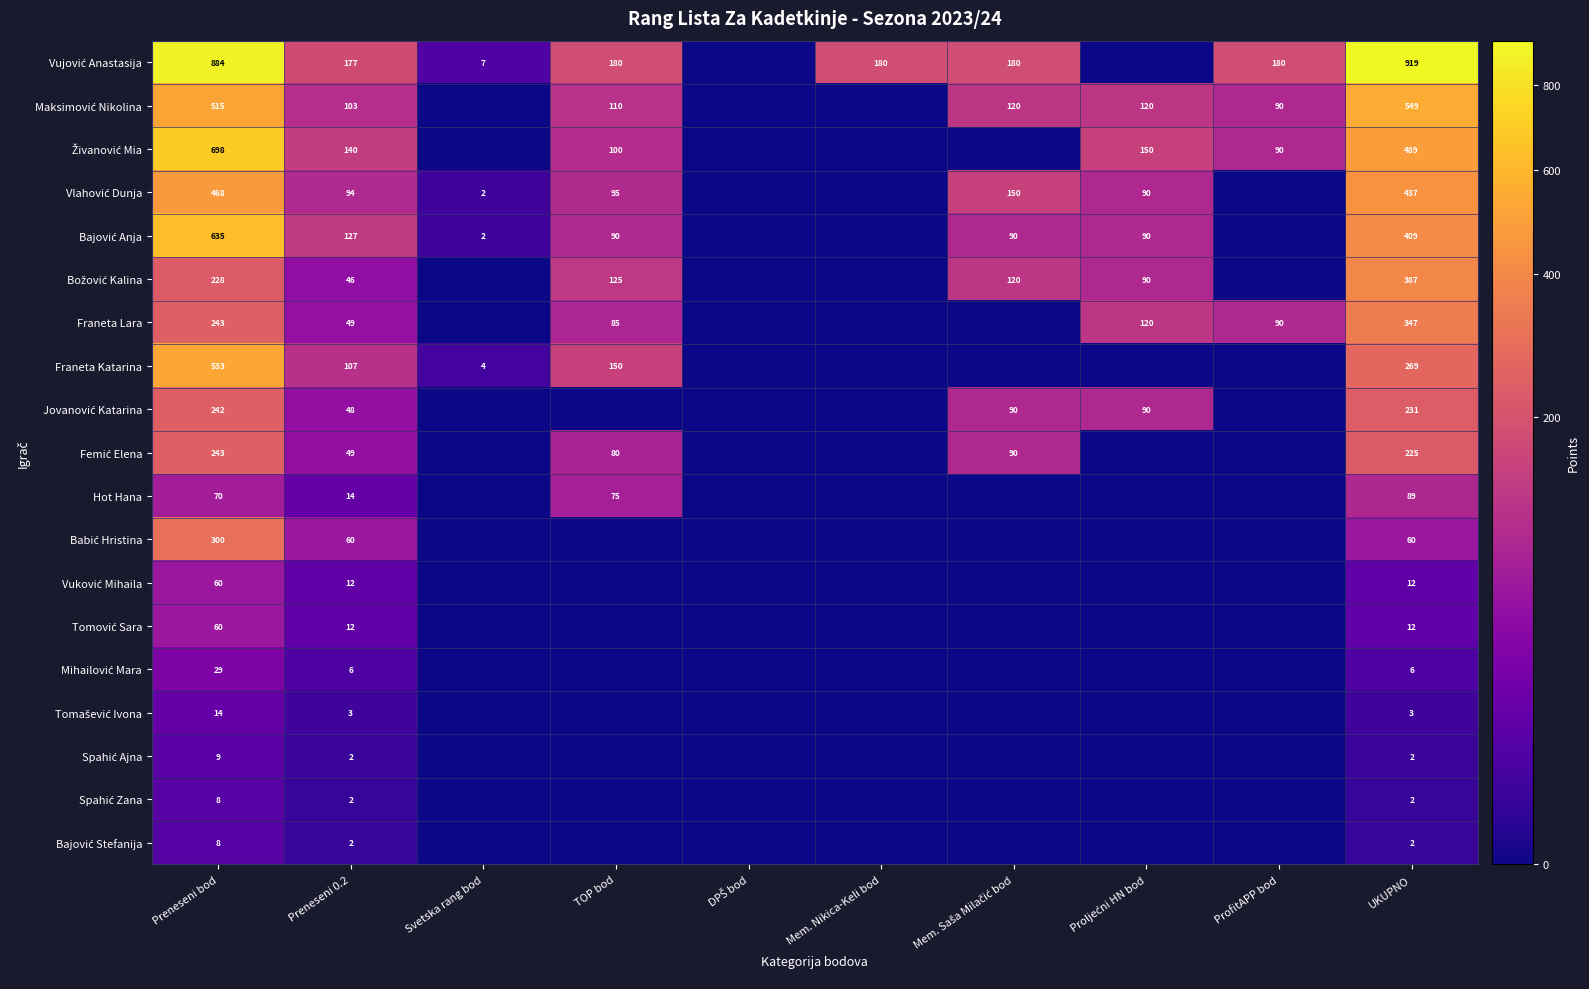

Rank the categories by Vlahović Dunja value from highest to lowest.

Preneseni bod, UKUPNO, Mem. Saša Milačić bod, TOP bod, Preneseni 0.2, Proljećni HN bod, Svetska rang bod, DPŠ bod, Mem. Nikica-Keli bod, ProfitAPP bod